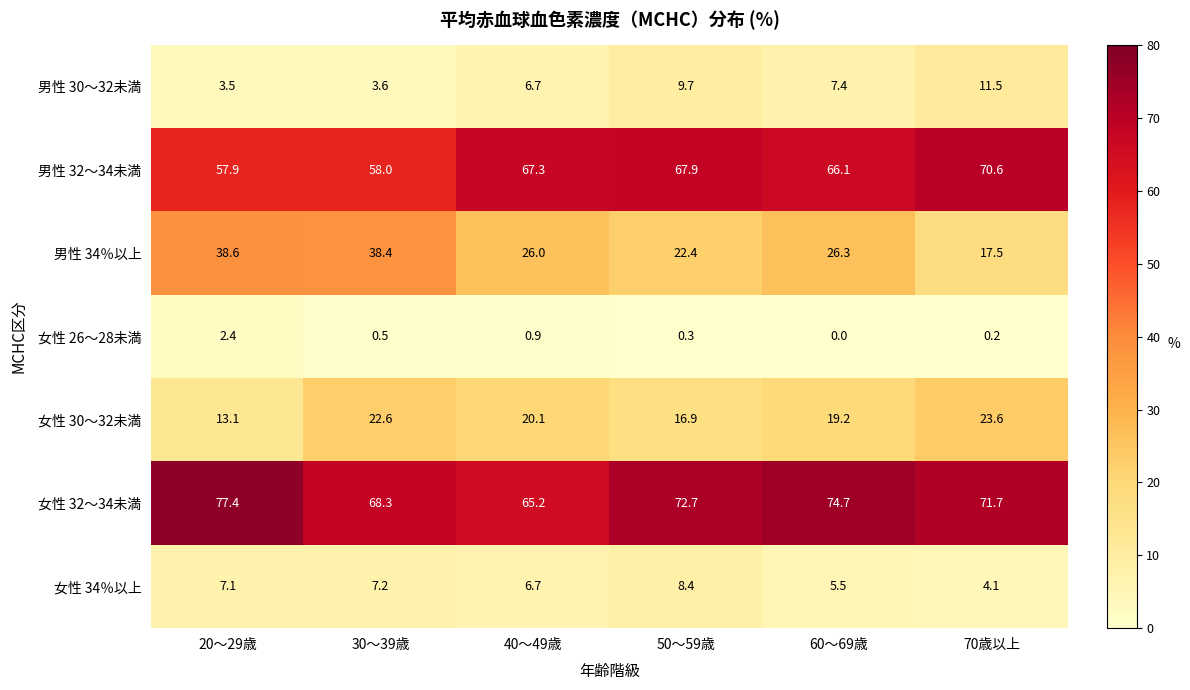

What is the average value of the 男性 34％以上 series?

28.2